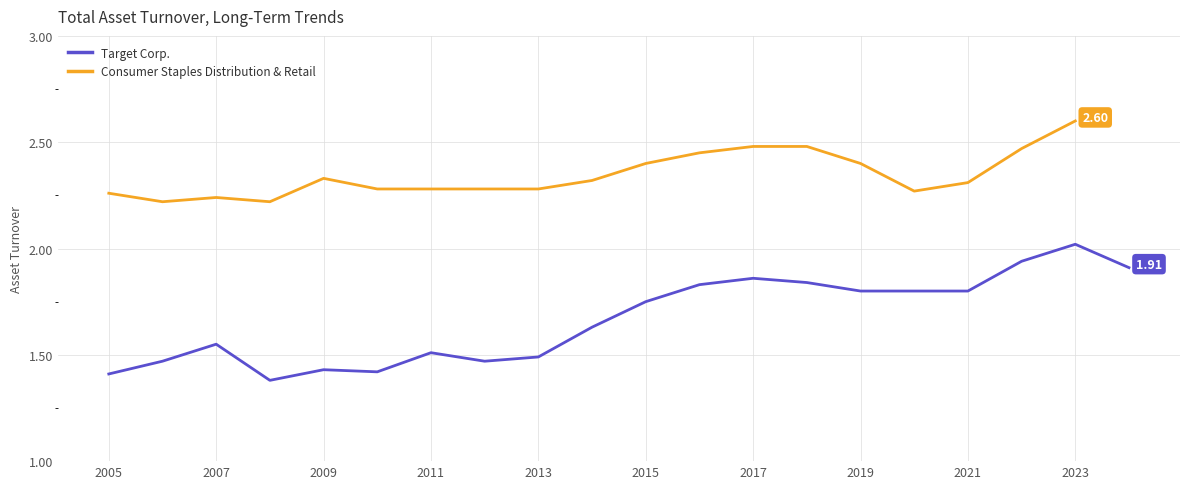

What is the smallest value displayed?

1.4